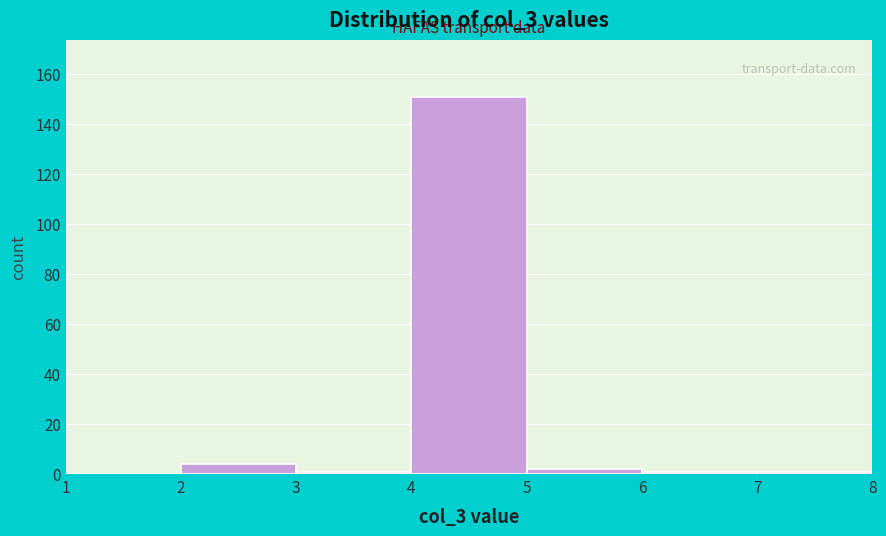

Over which range of the x-axis is the bar tallest?

4 to 5